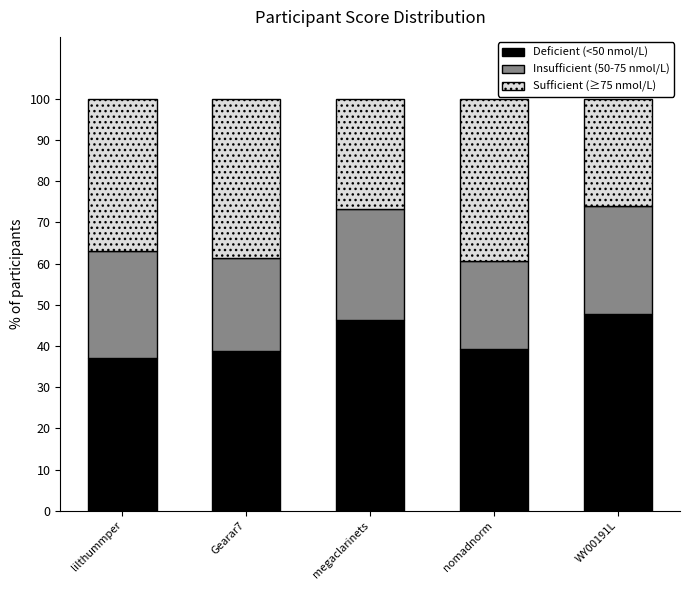

How many categories are shown in the chart?

5